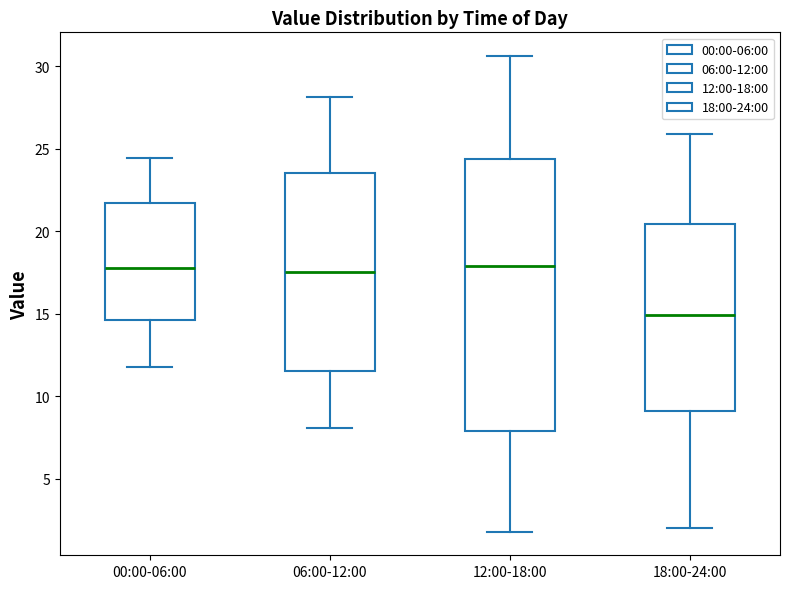

Comparing the boxes themselves (not the whiskers), which one is the tallest?

12:00-18:00